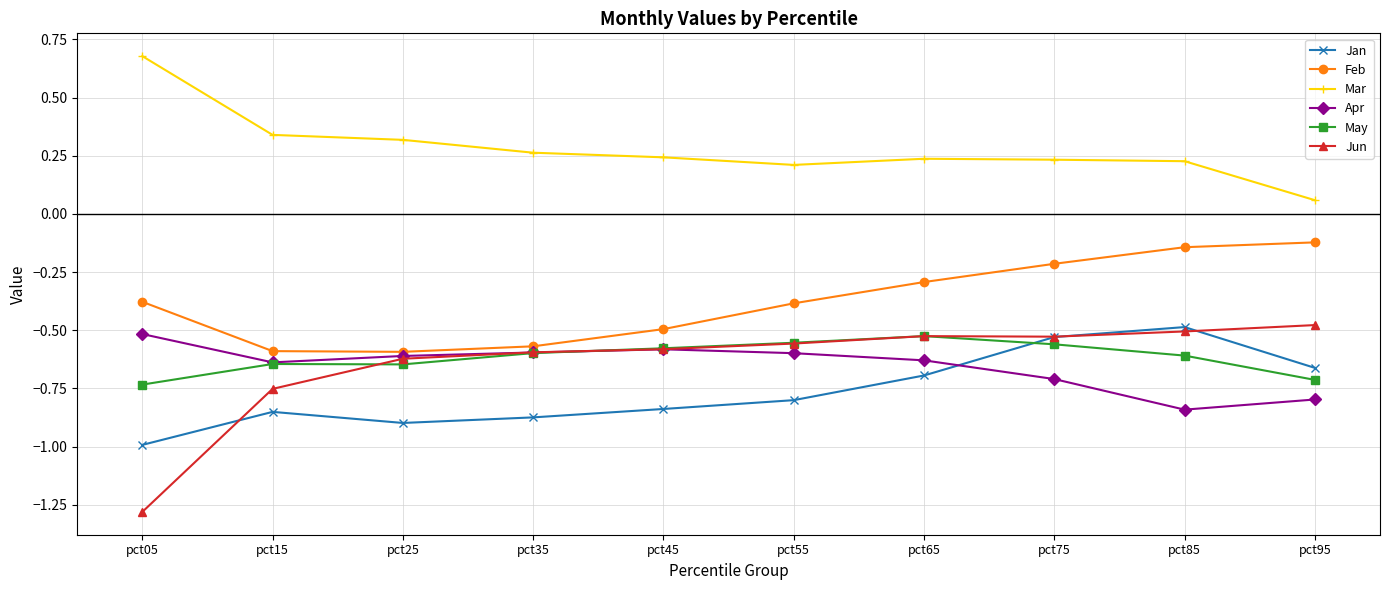

What is the smallest value displayed?

-1.3